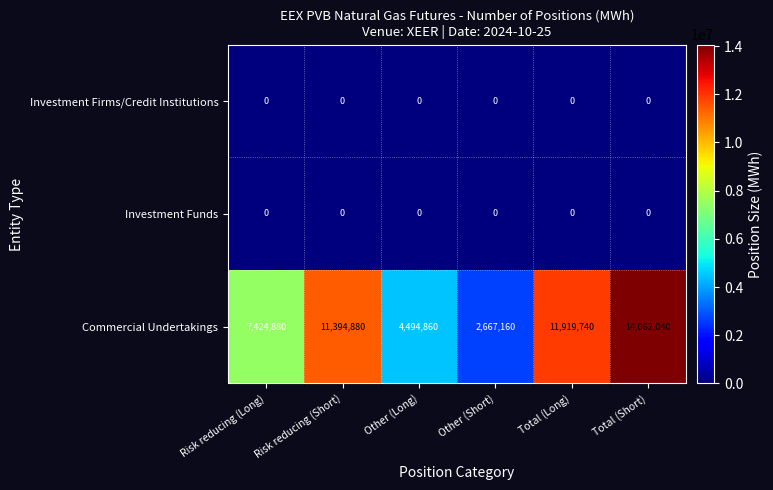

What is the difference between the highest and lowest values at Total (Short)?

14062040